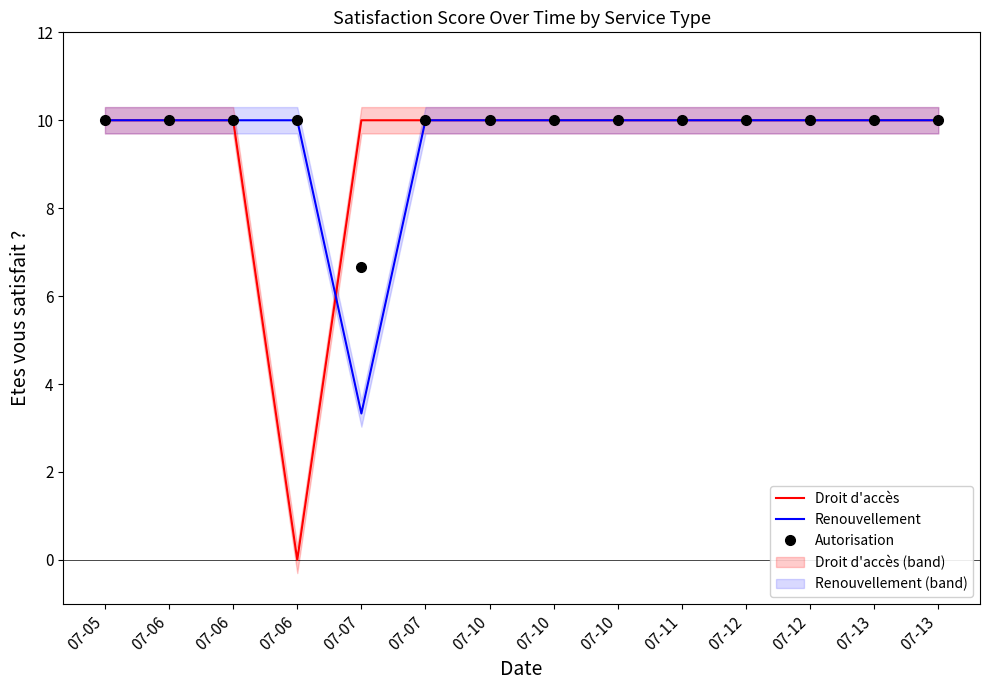

Does the chart have visible grid lines?

No